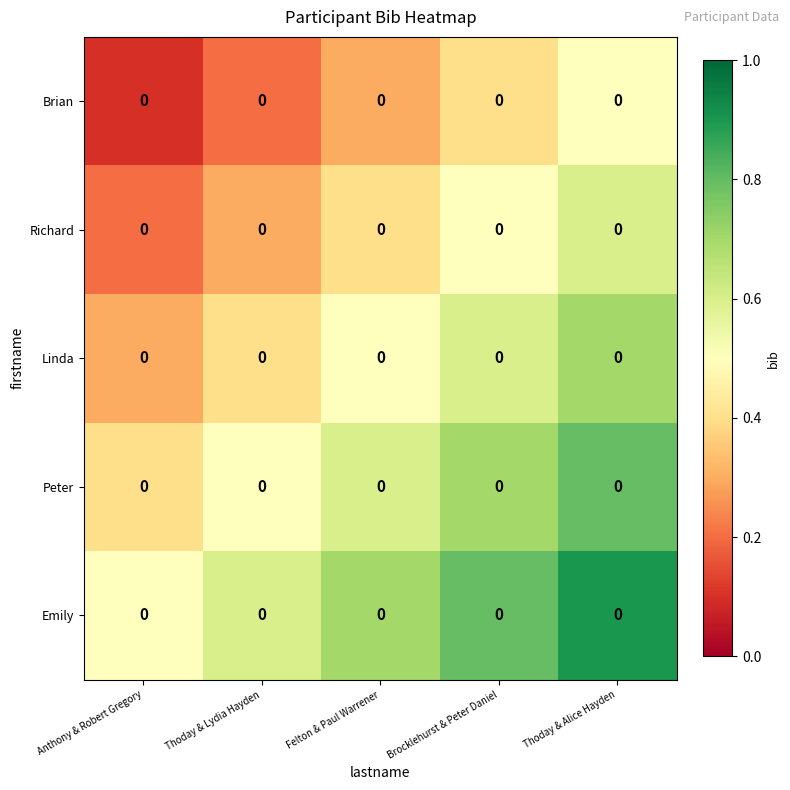

What is the approximate value of Emily at Brocklehurst & Peter Daniel?

0.8